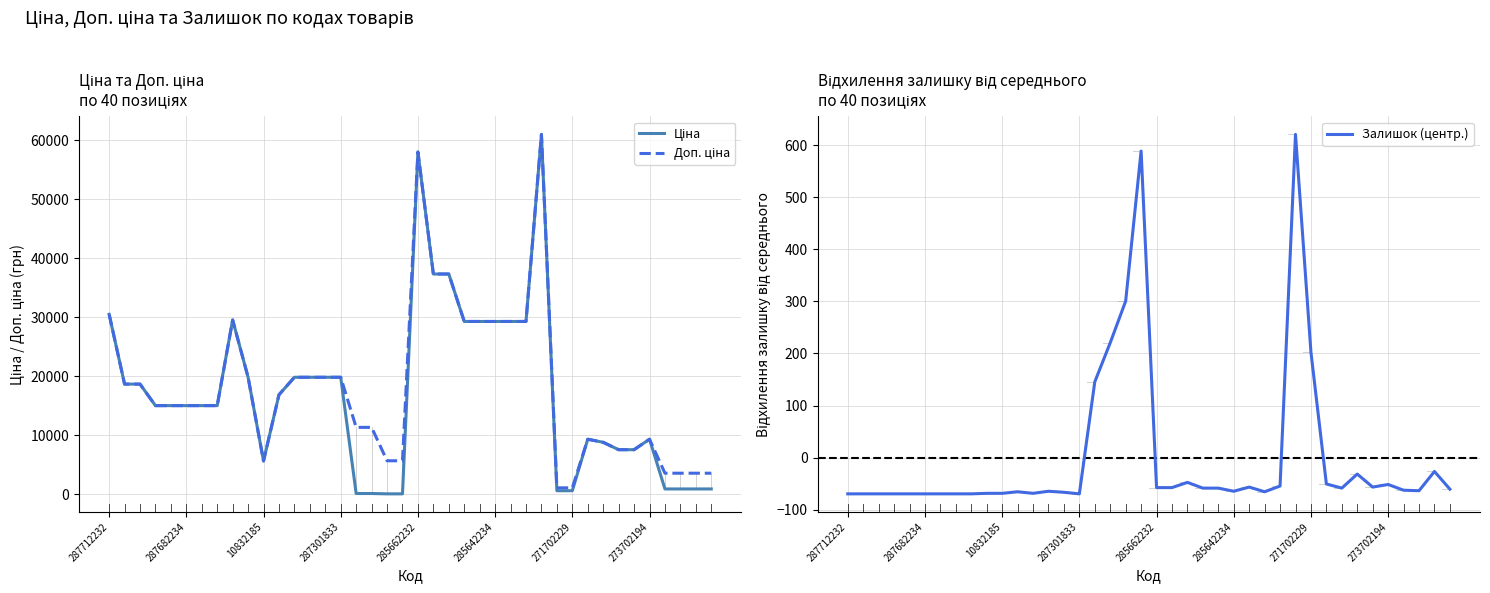

What are all the series names shown in the legend?

Ціна, Доп. ціна, Залишок (центр.)